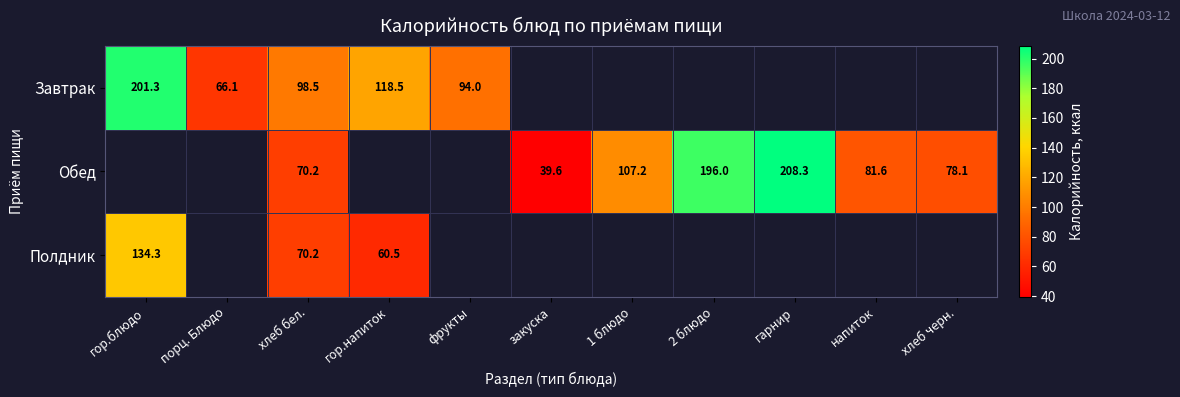

What is the maximum value shown in the chart?

208.3